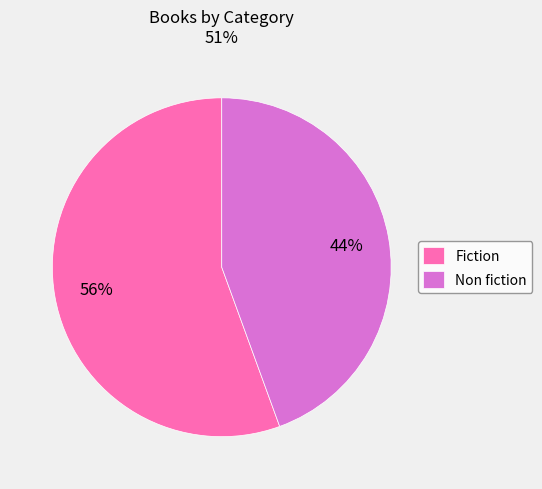

How many segments does this pie chart have?

2